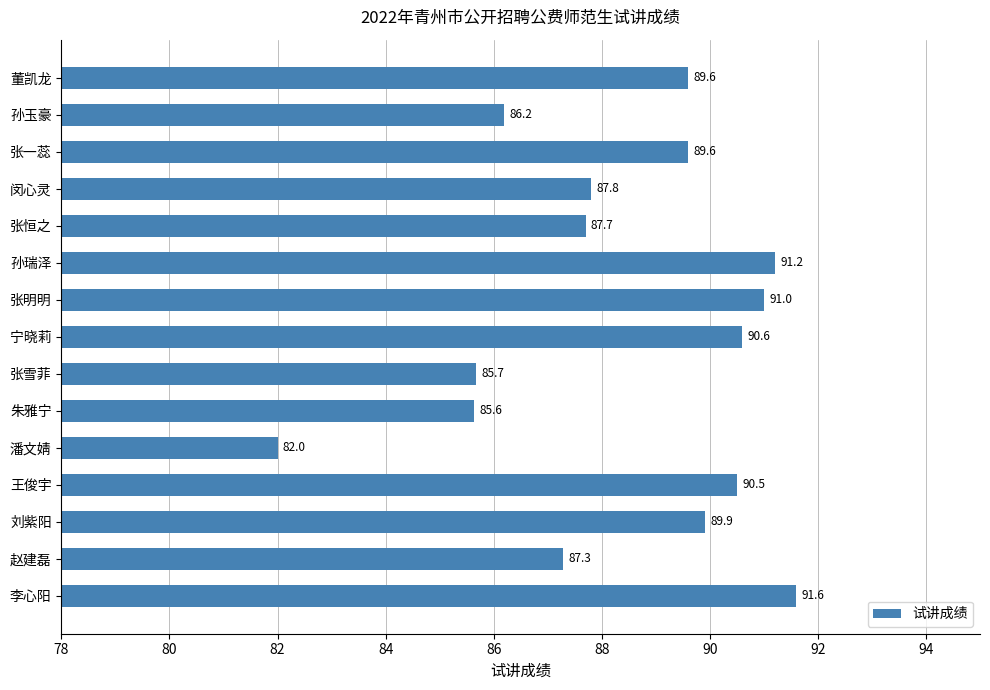

Reading top to bottom, what are all the values shown in this chart?

89.6	86.2	89.6	87.8	87.7	91.2	91.0	90.6	85.7	85.6	82.0	90.5	89.9	87.3	91.6